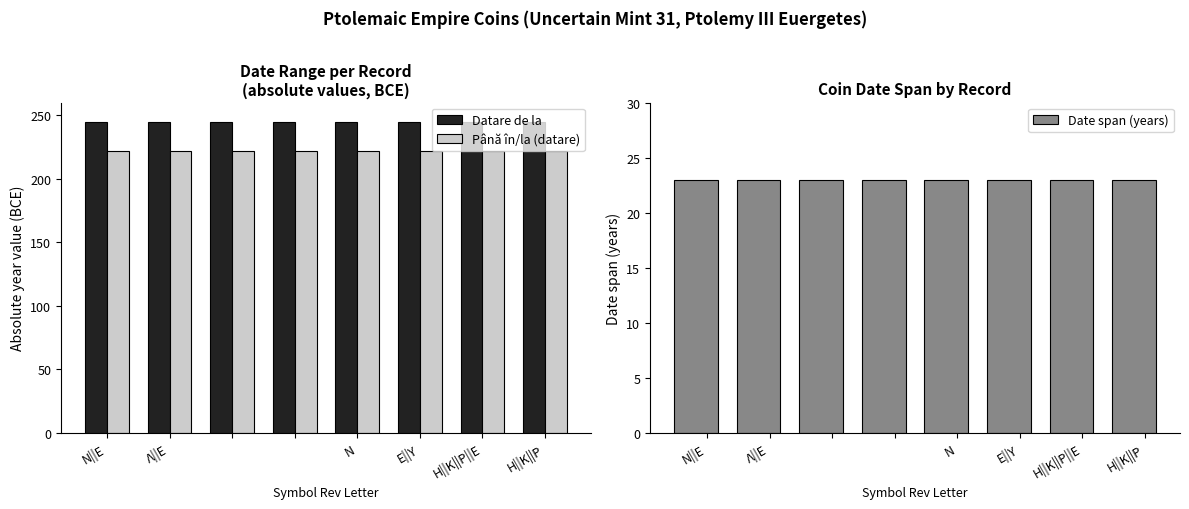

What is the approximate value of Până în/la (datare) at Ν||Ε?

222